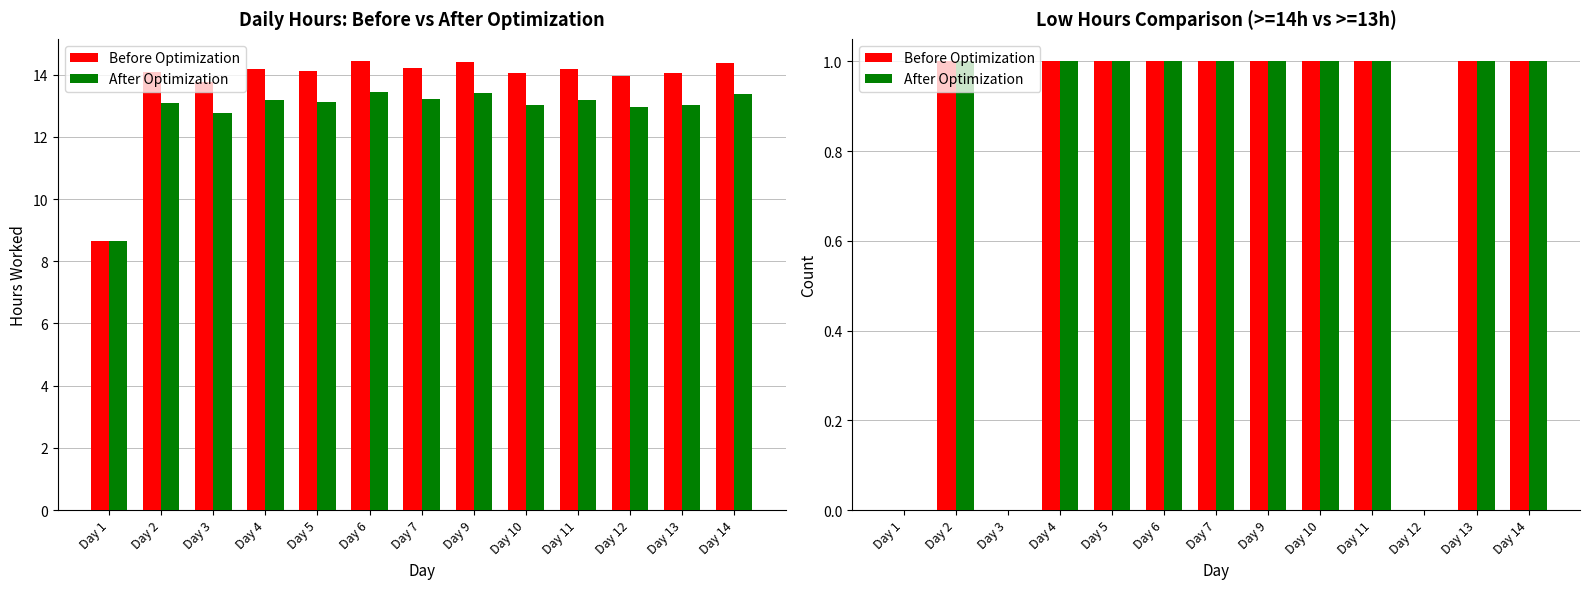

At which label does Before Optimization reach its minimum?

Day 1